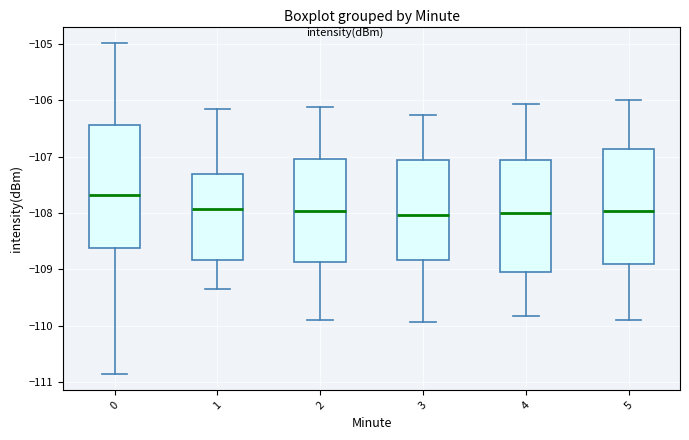

Where does the lower whisker of the box at x = 3 end on the y-axis? The values are not printed on the chart, so give them approximately, as read against the axis.

-109.9